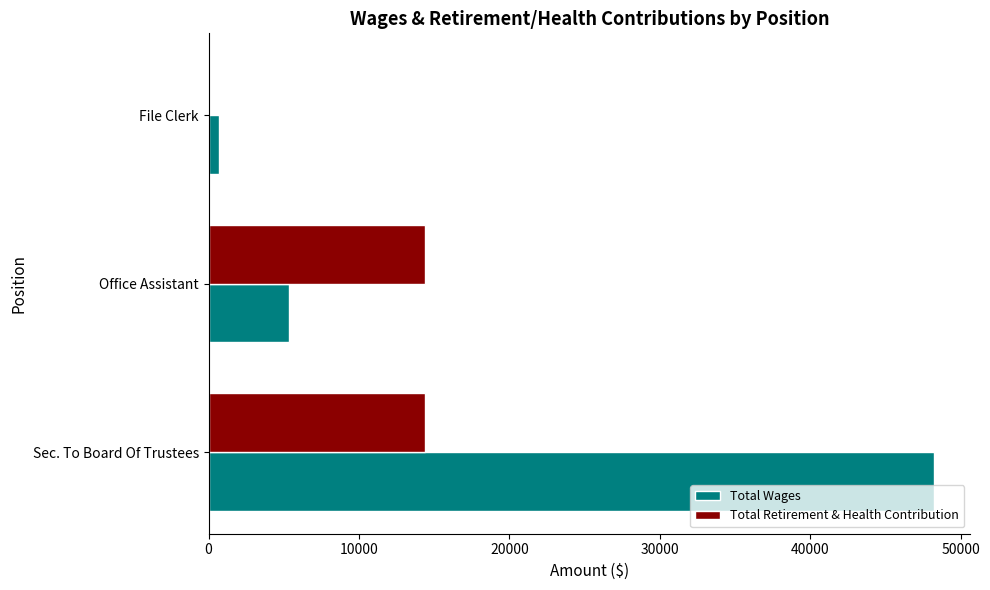

At which category is the sum across all series the highest?

Sec. To Board Of Trustees